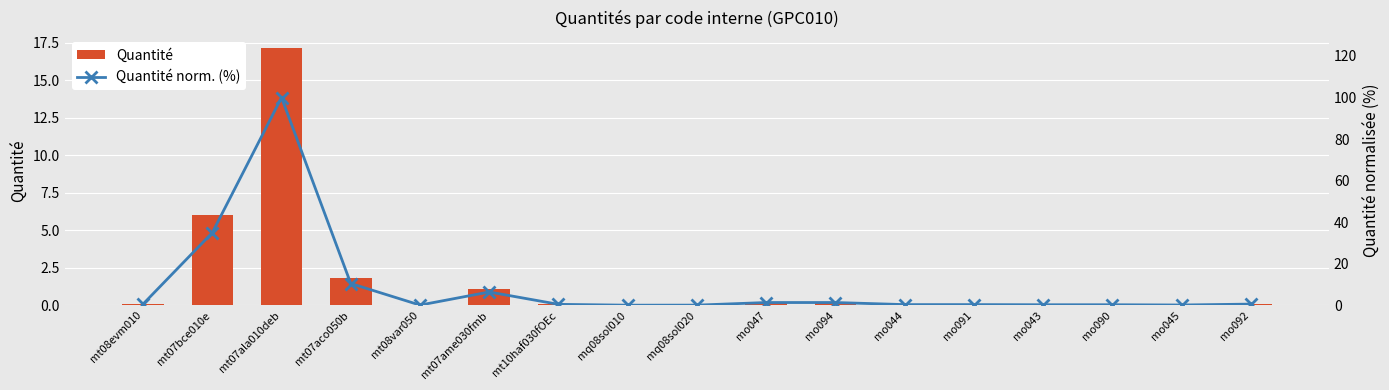

Where is Quantité nearest to the value 8?

mt07bce010e